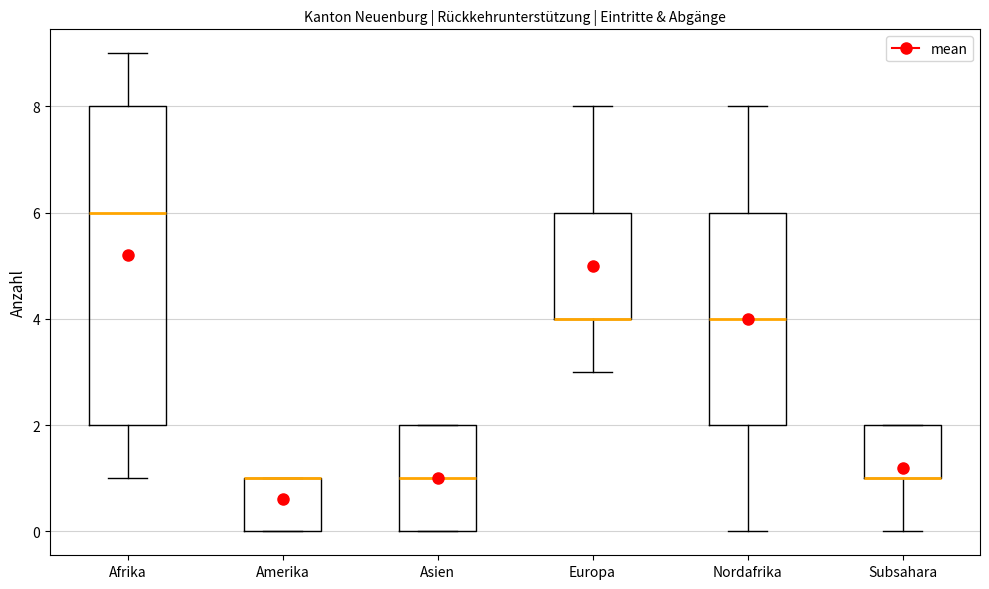

Which box is the tallest, from its lower edge to its upper edge?

Afrika